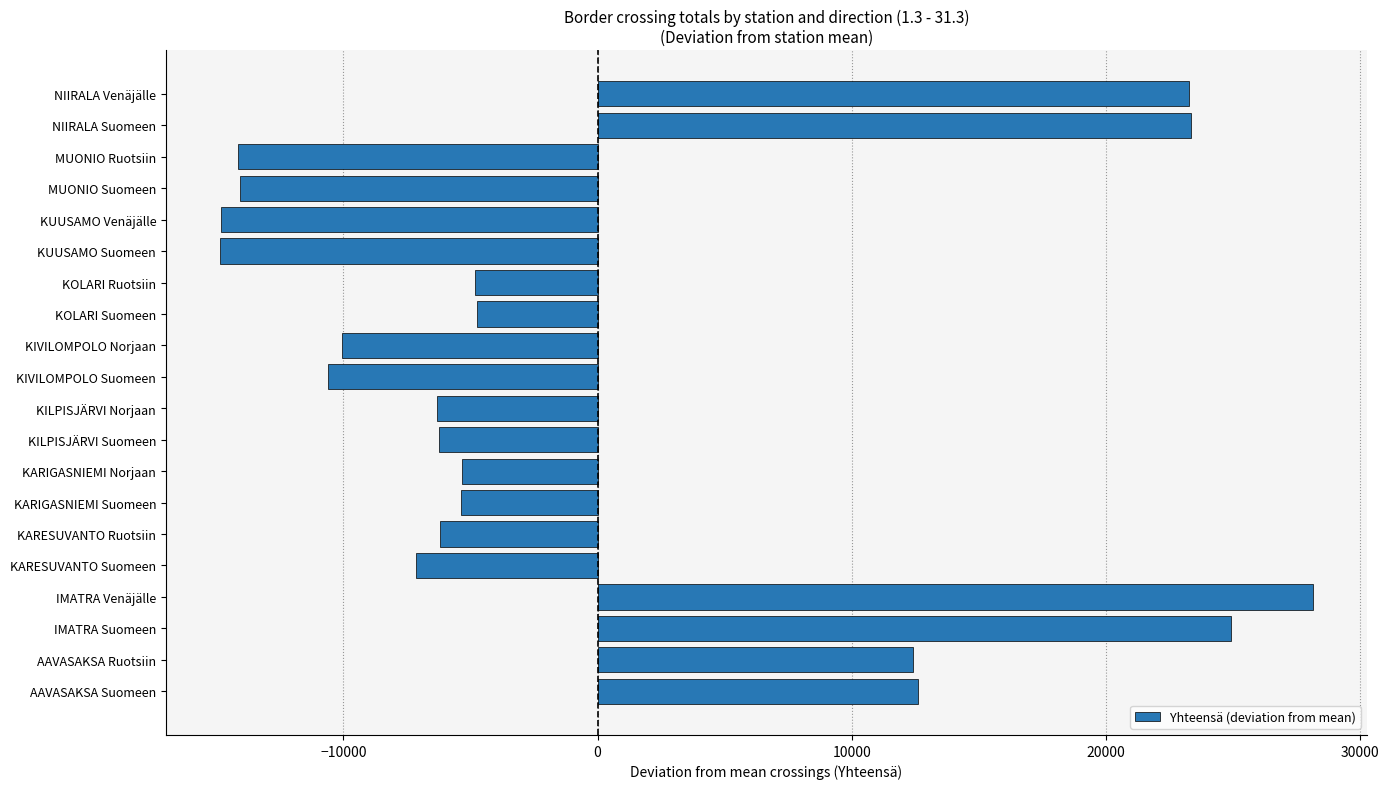

The value at KOLARI Suomeen is -4728.2. True or false?

True